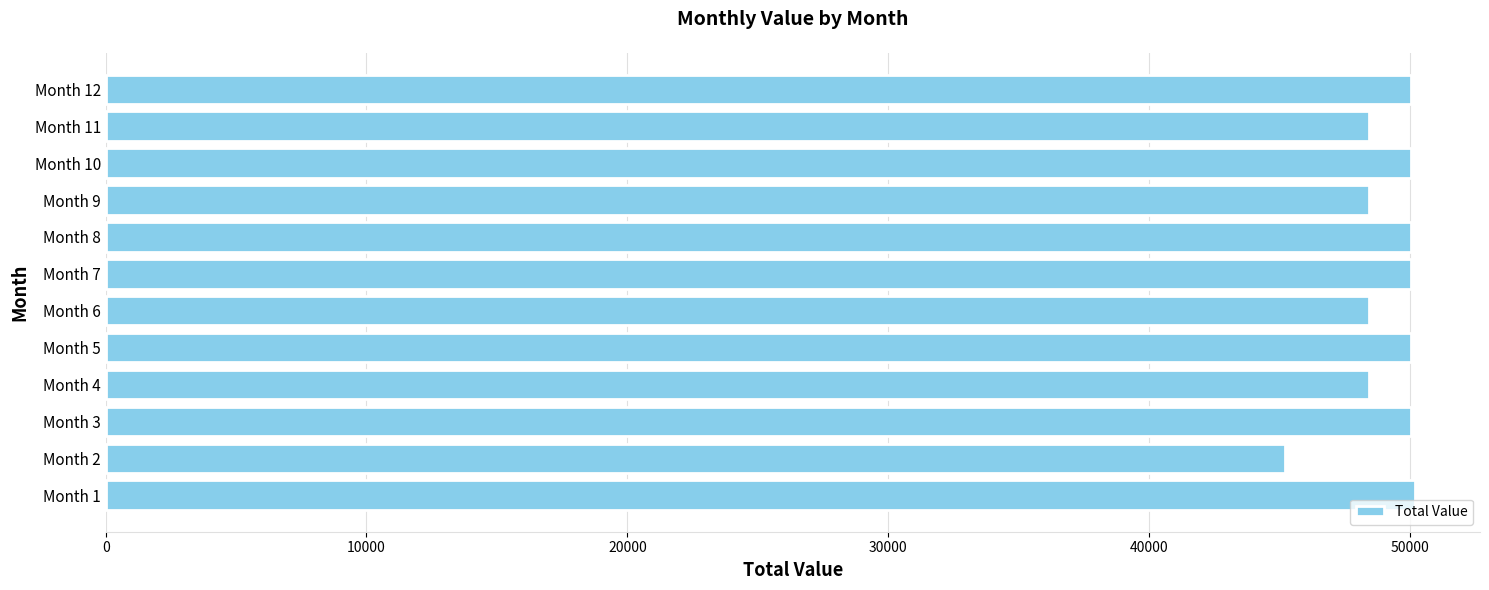

What is the difference between the second highest and second lowest values?

1614.9